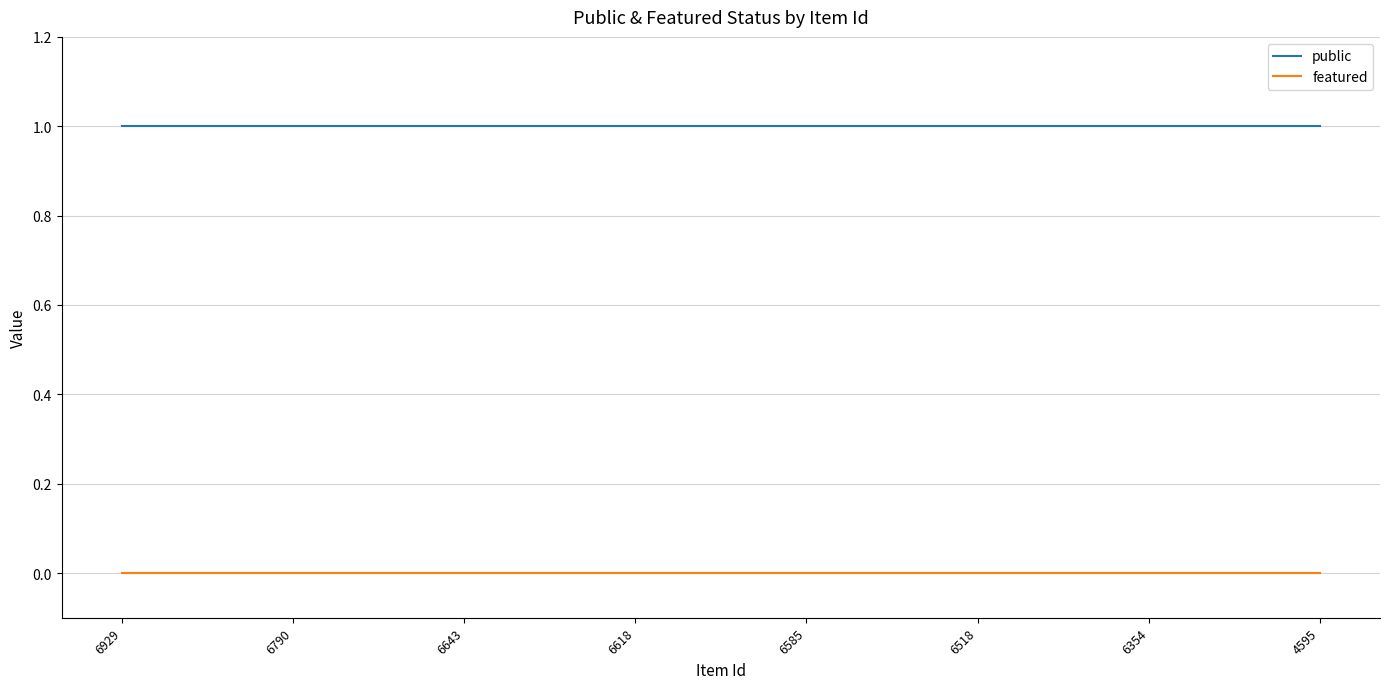

Is the value of public at 4595 greater than the value of featured at 6585?

Yes